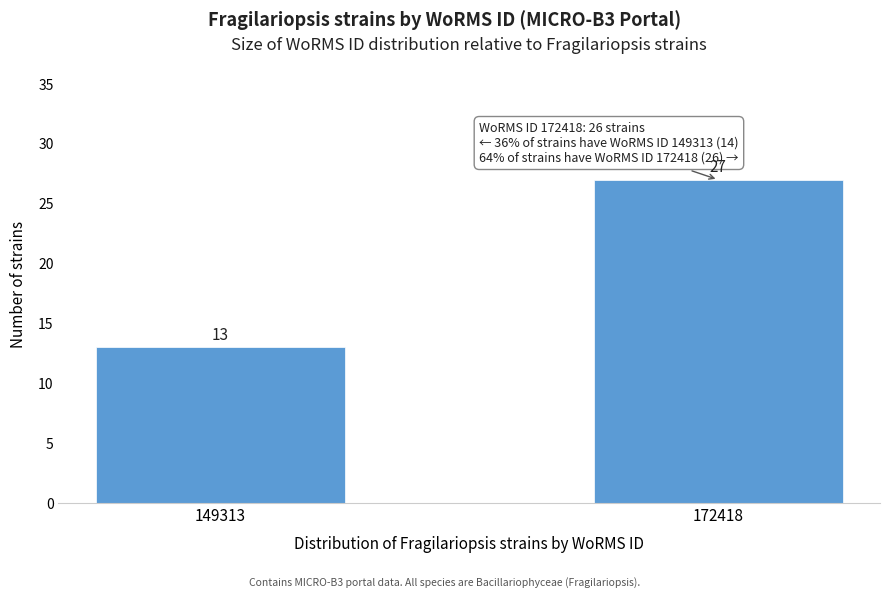

Reading right to left, extract all data points from this chart.

27	13